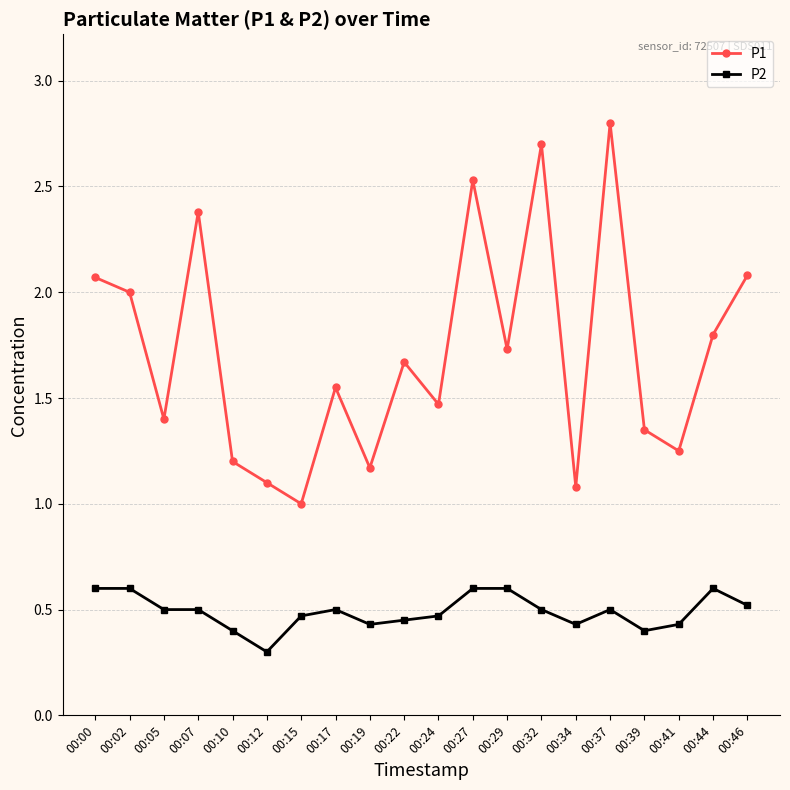

Where is the first local maximum for P1?

00:07